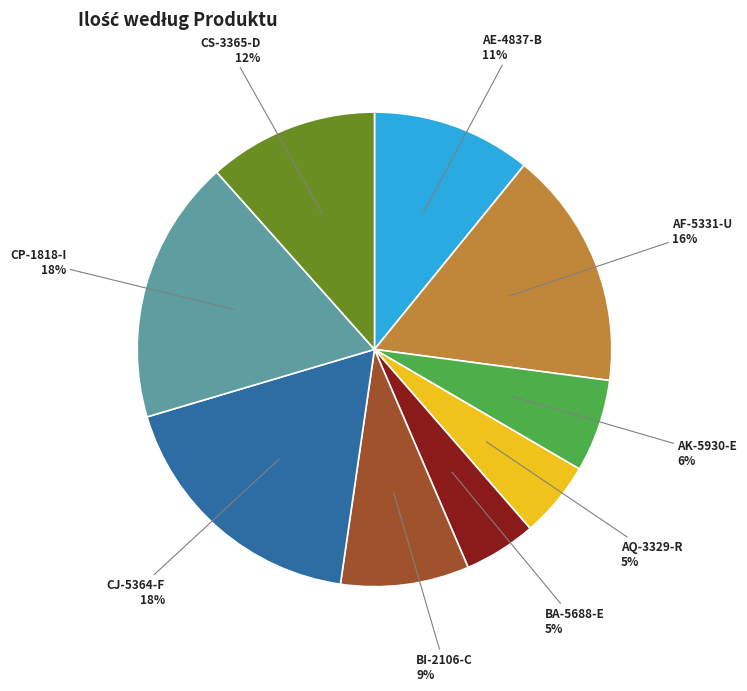

Between CJ-5364-F and AK-5930-E, which is larger?

CJ-5364-F